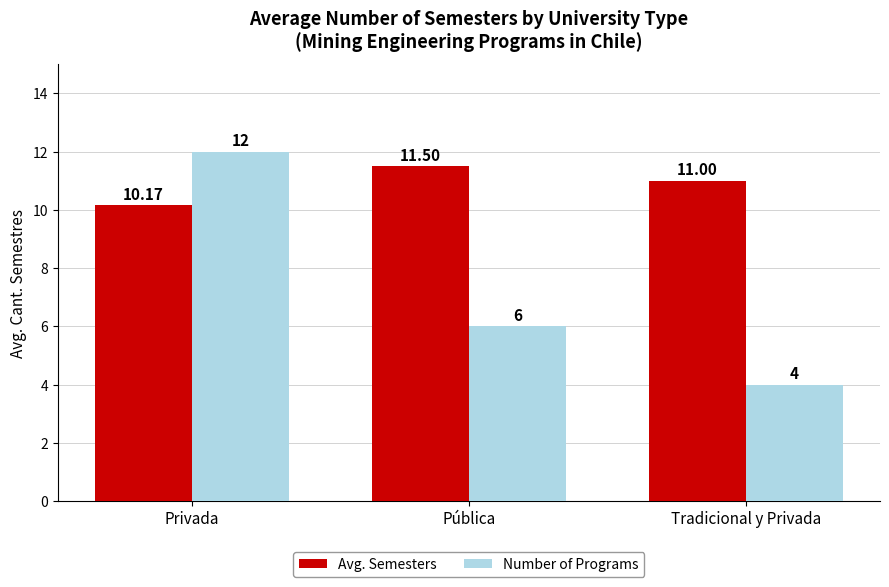

At which category does the chart reach its minimum across all series?

Tradicional y Privada